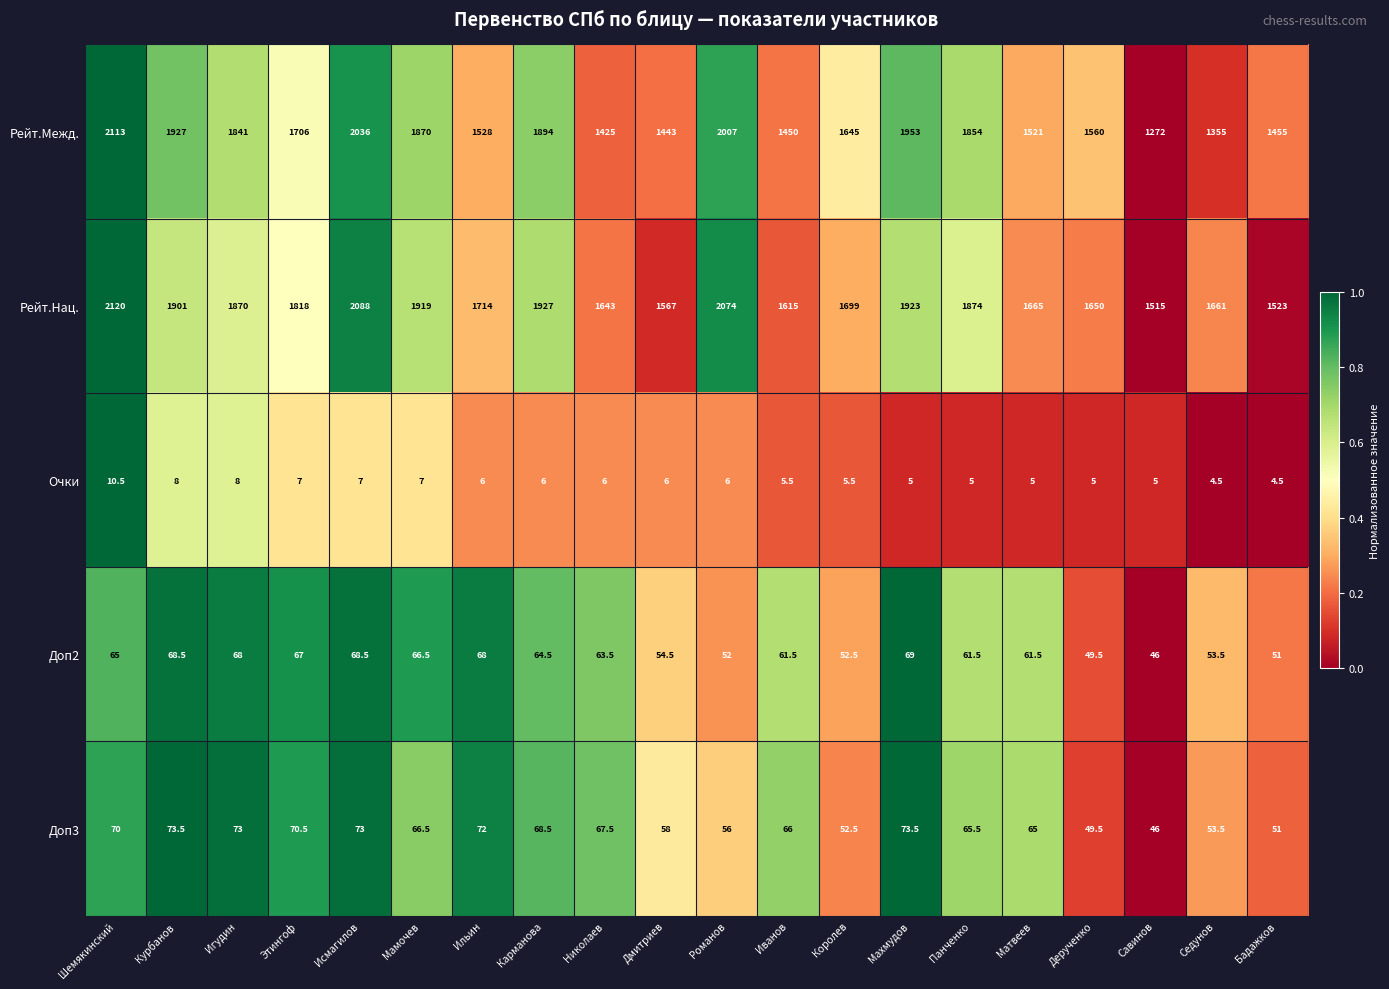

Which series changed the most between Махмудов and Матвеев?

Рейт.Межд.